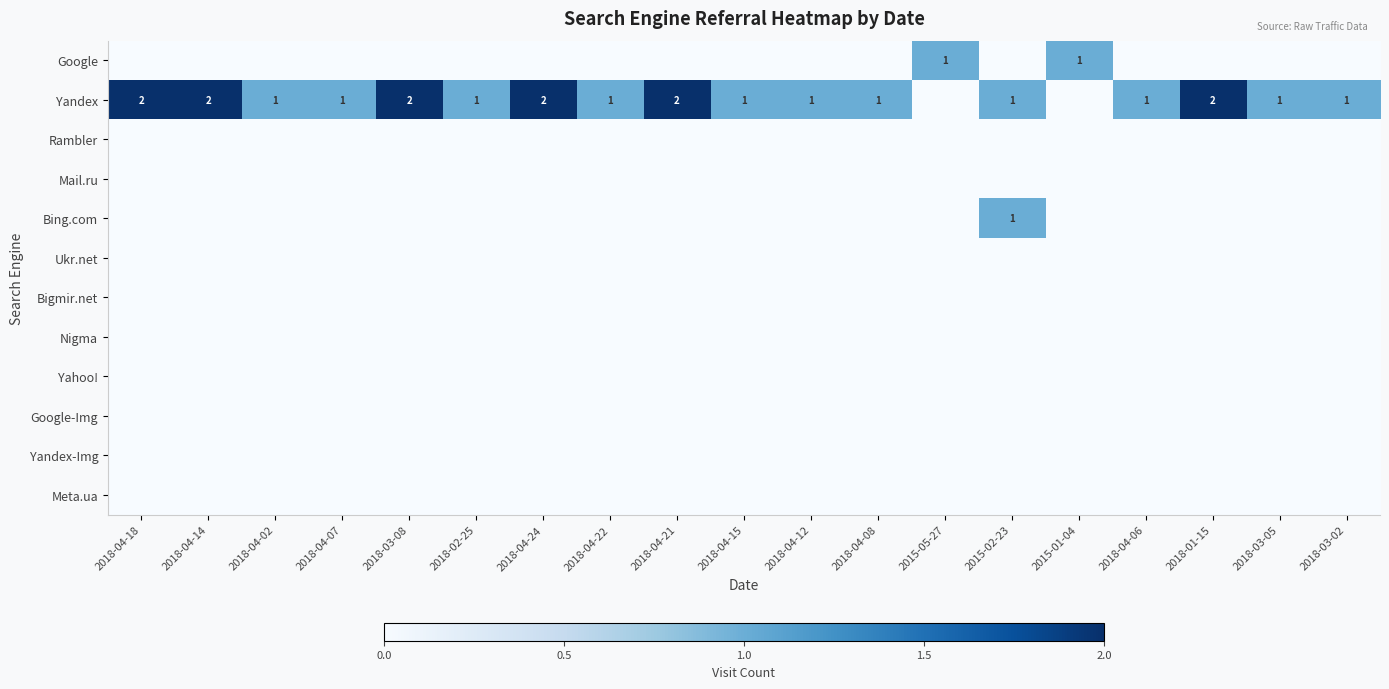

What is the spread (max minus min) of values at 2015-02-23?

1